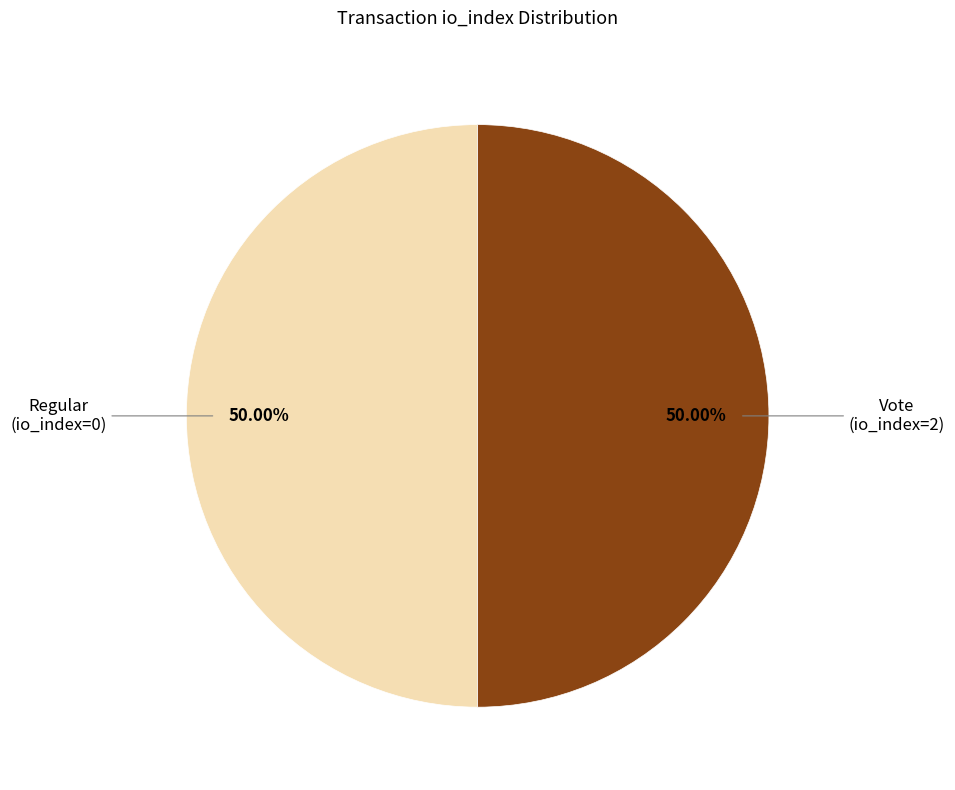

Count the number of slices in the pie.

2